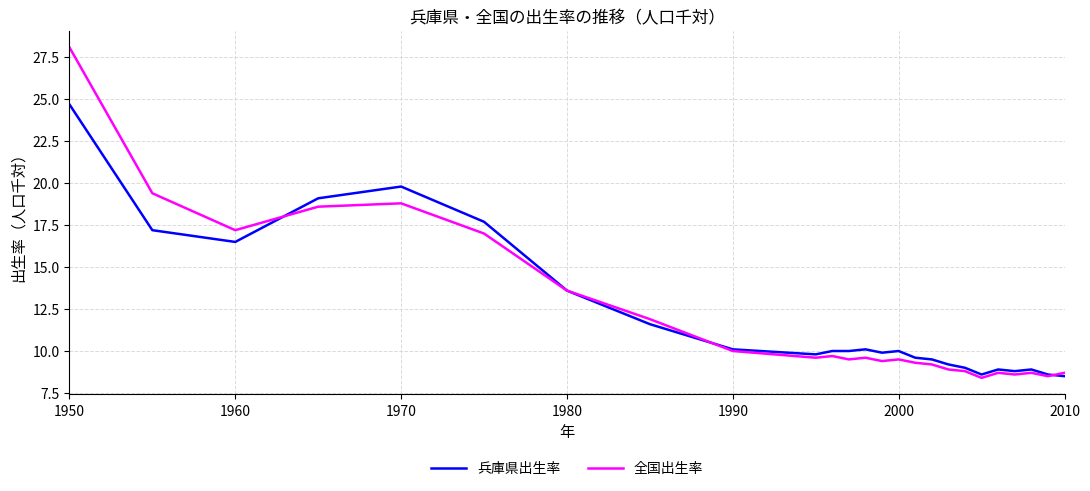

Which series ends up on top after the final intersection of 全国出生率 and 兵庫県出生率?

全国出生率